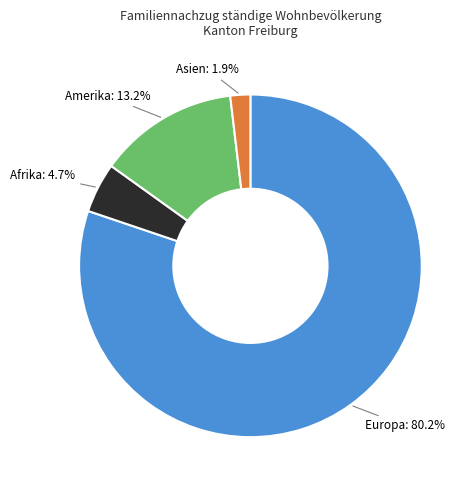

Is there any slice that represents more than half of the pie?

Yes